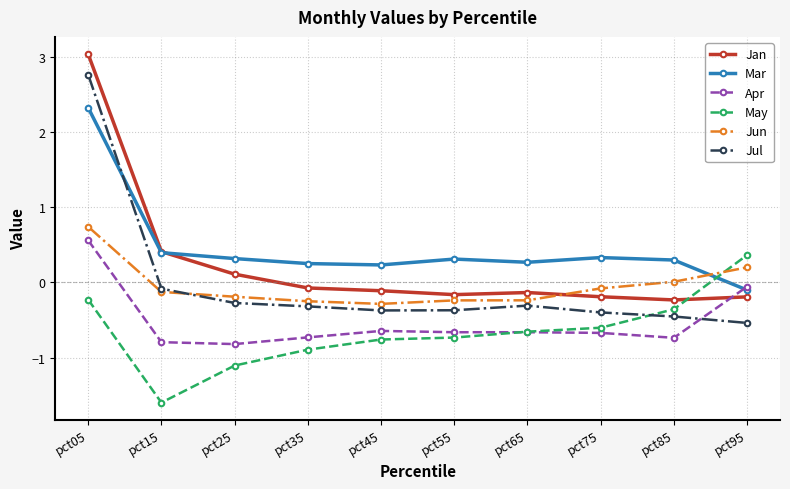

Is the value of Apr at pct85 greater than the value of Jan at pct45?

No